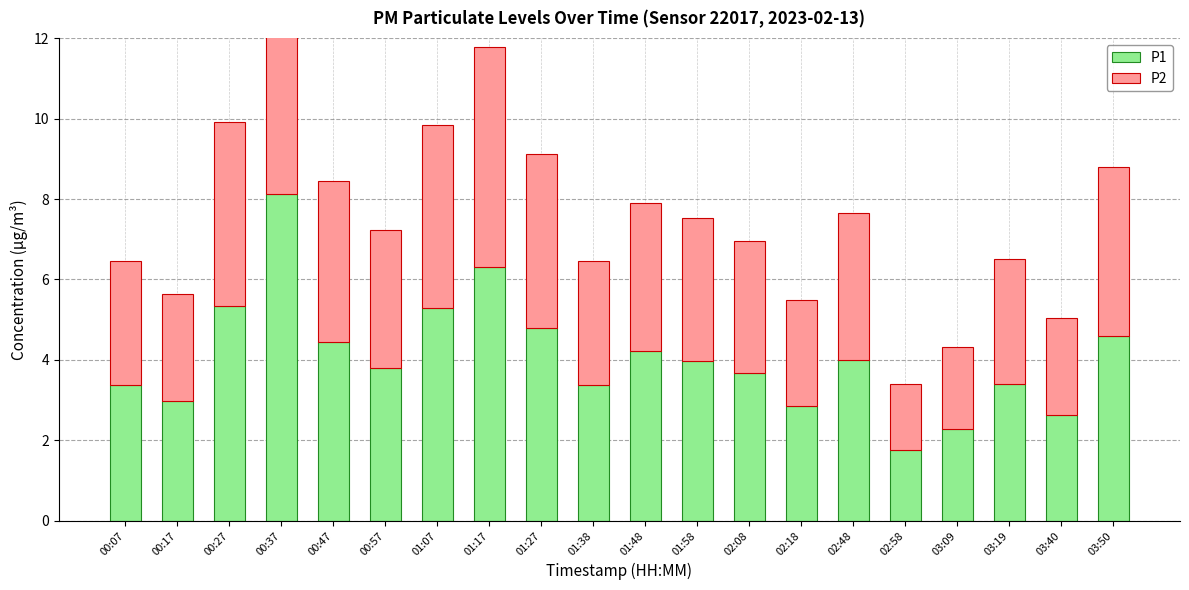

At which label does P2 reach its peak?

00:37